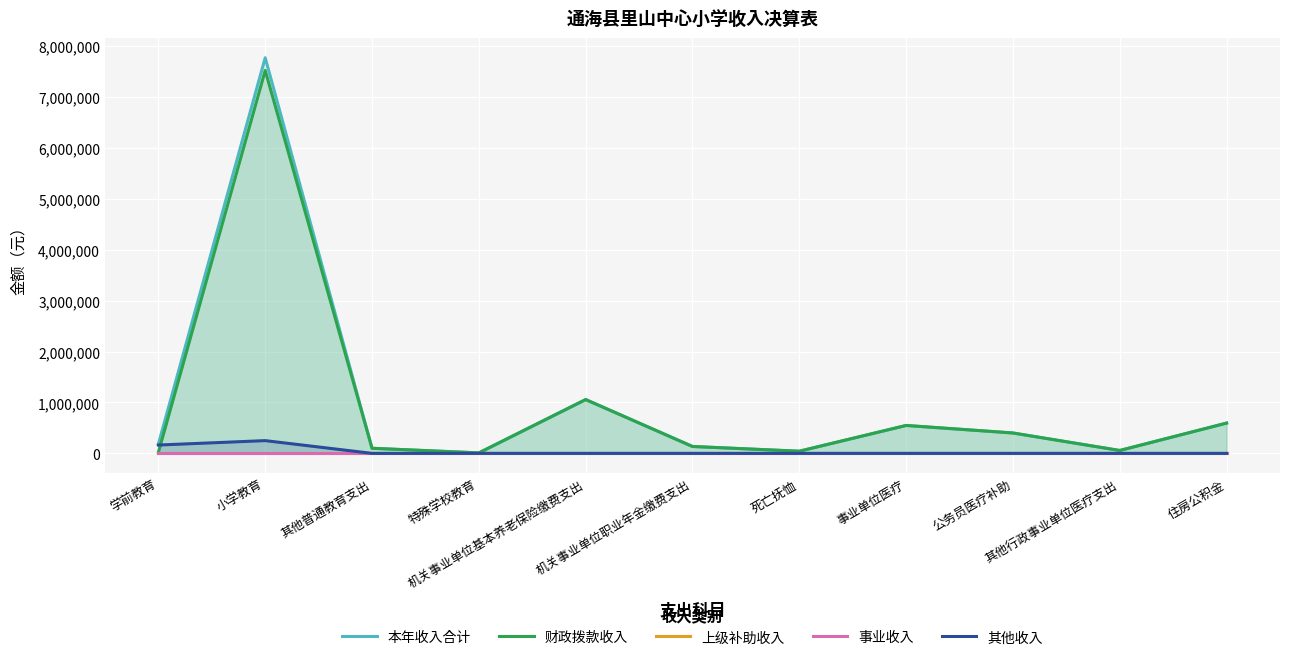

What is the maximum value shown in the chart?

7770191.4